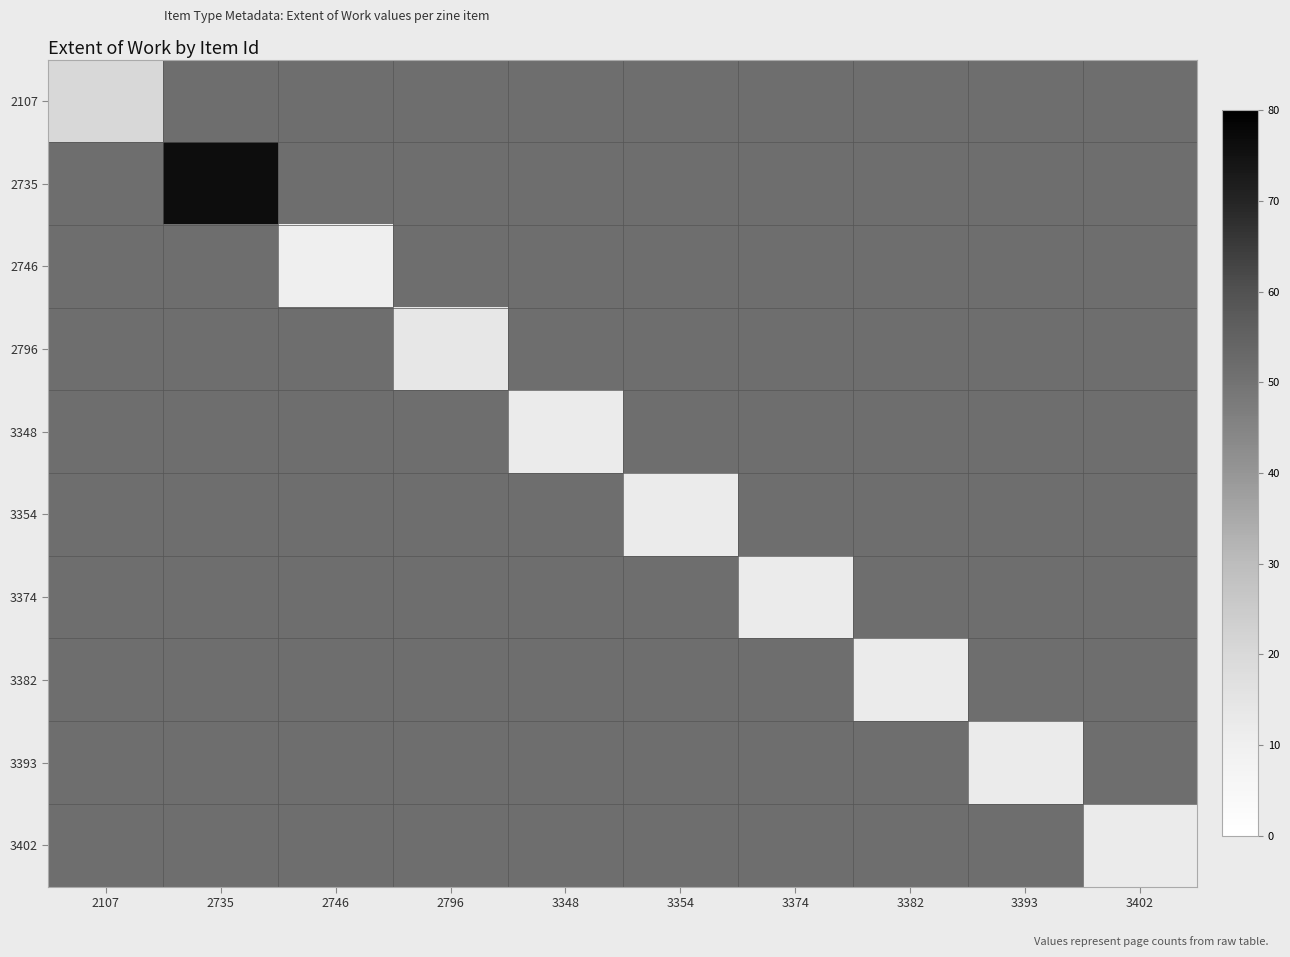

How many categories are shown in the chart?

10